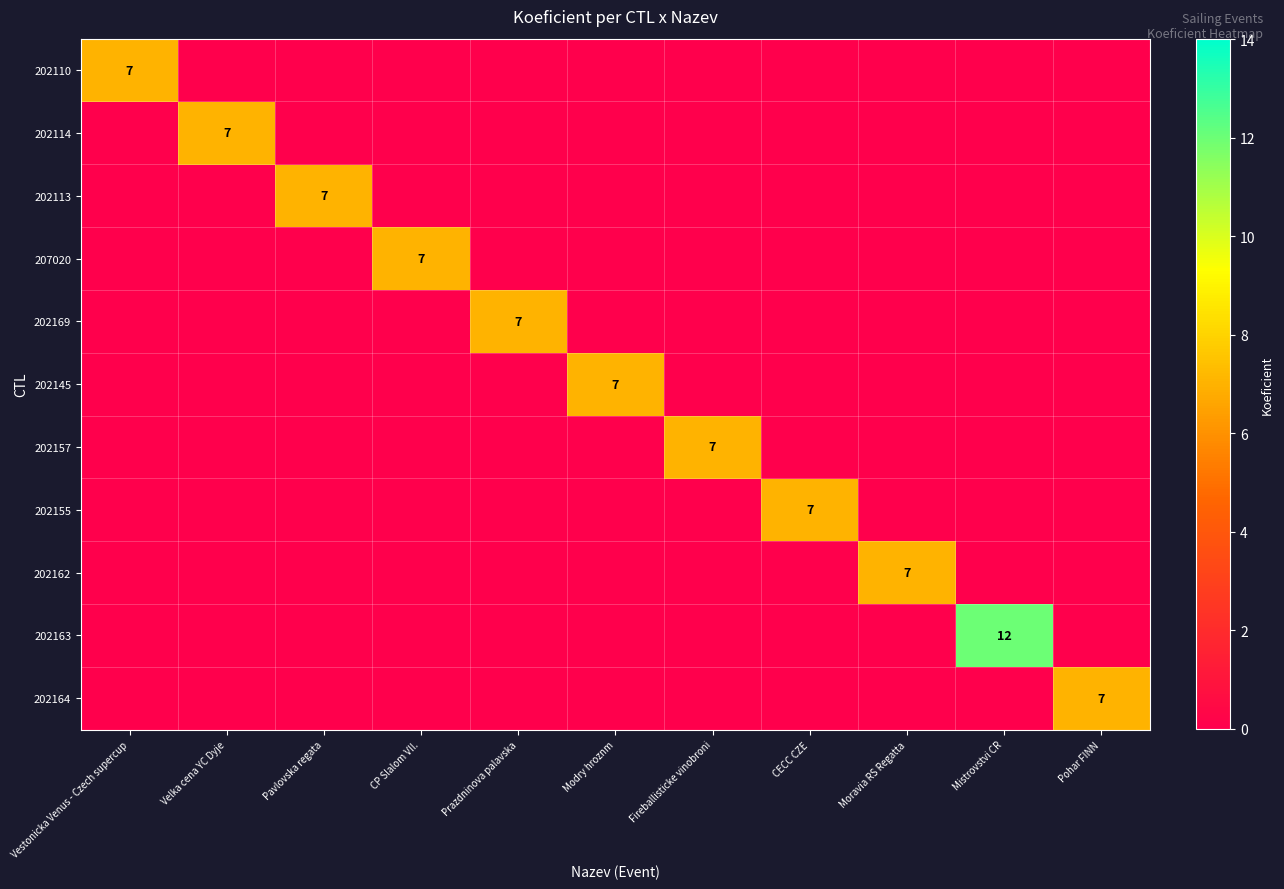

Is it true that 202169 equals 7 at Prazdninova palavska?

True